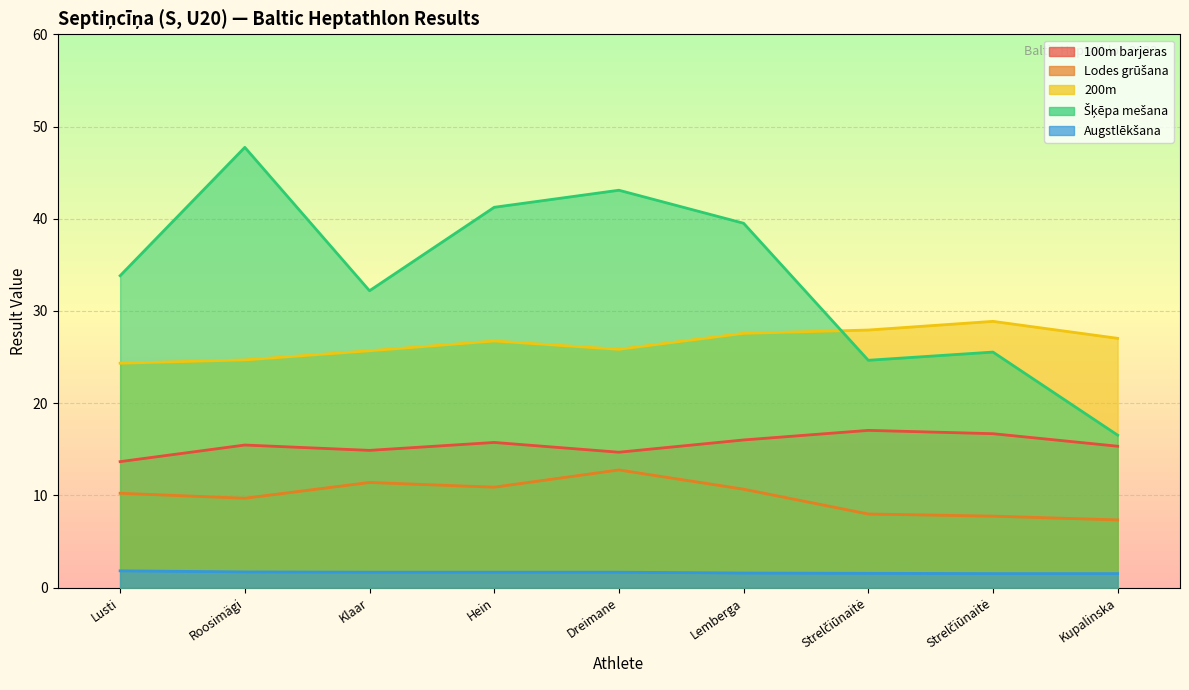

Where is the first local maximum for 100m barjeras?

Roosimägi